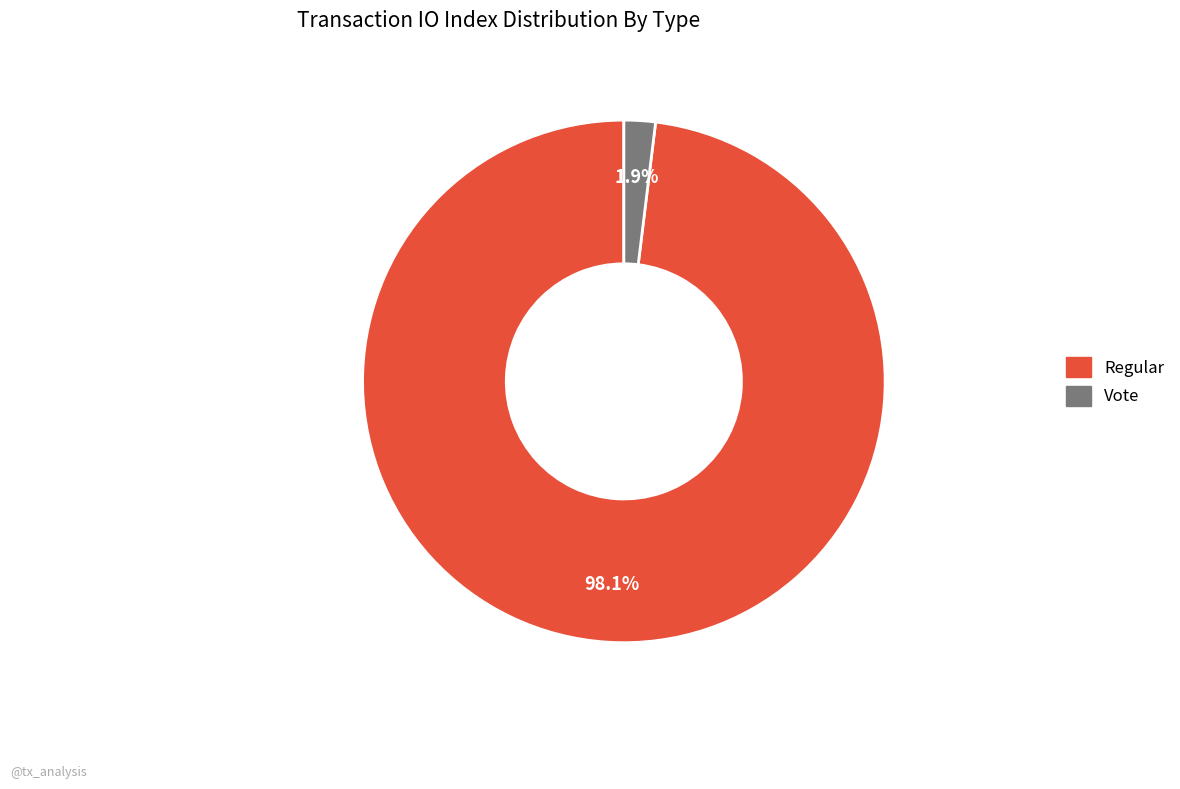

Rank the categories by value from lowest to highest.

Vote, Regular